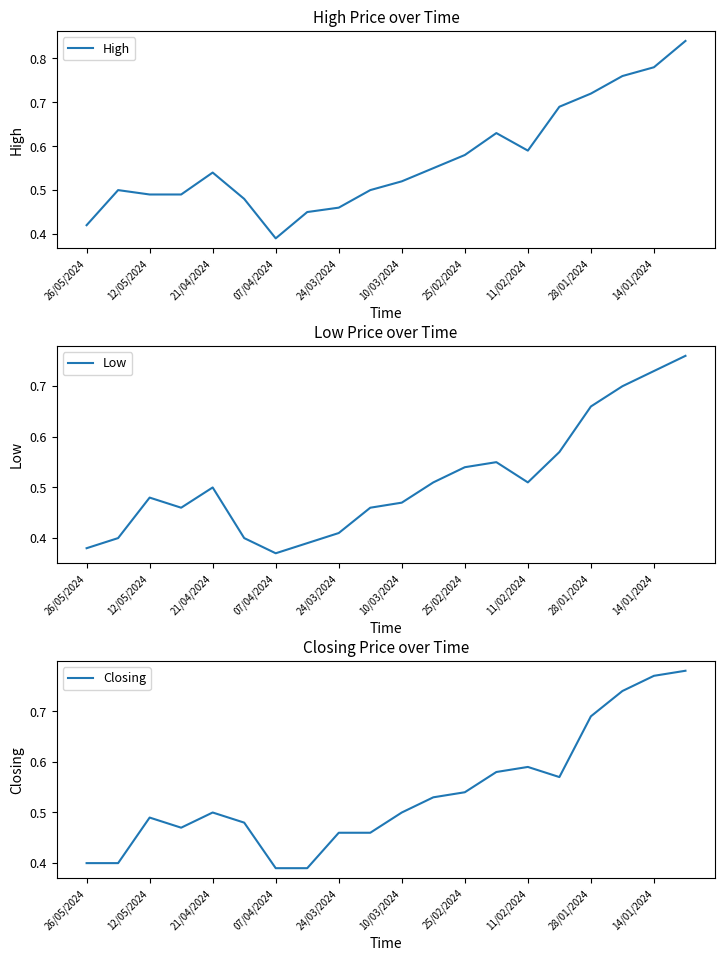

List the series in order of their overall mean, highest first.

High, Closing, Low